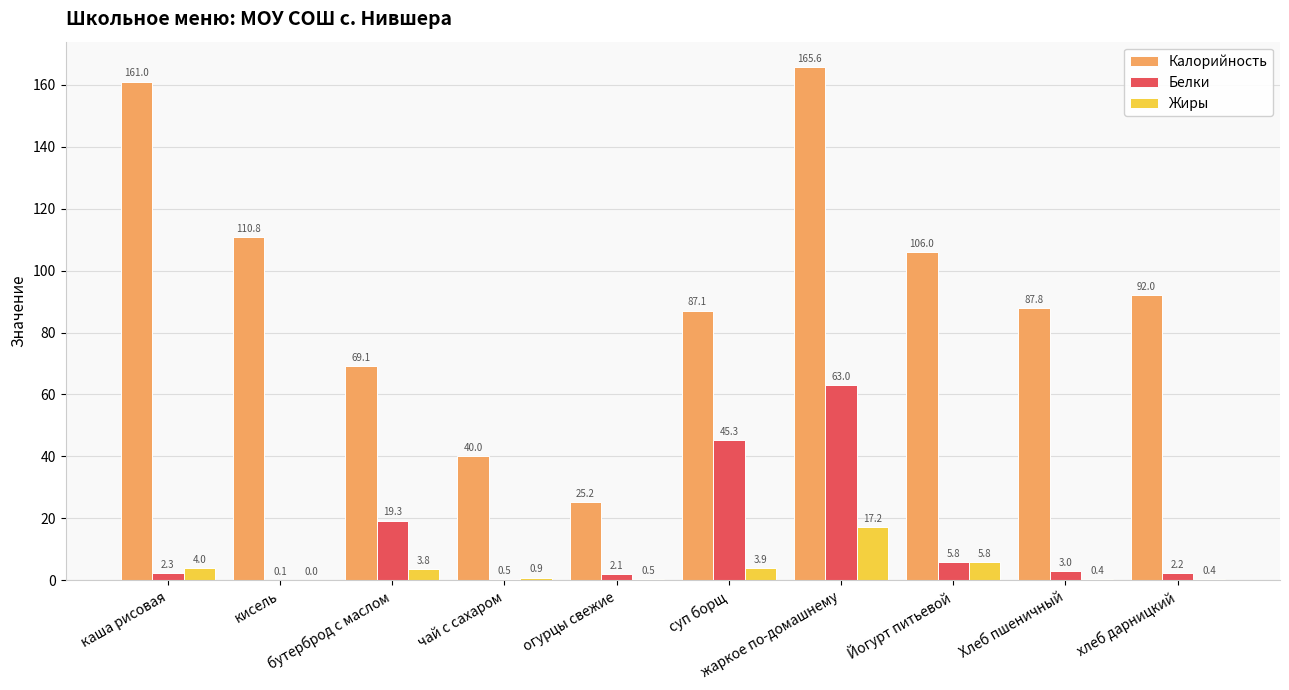

How many categories are shown in the chart?

10